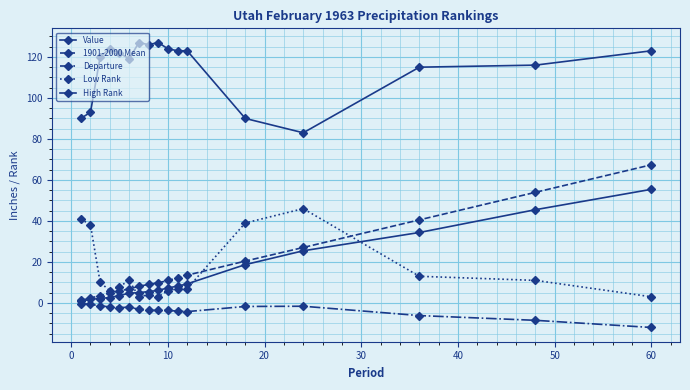

Which series has the widest spread of values?

1901-2000 Mean